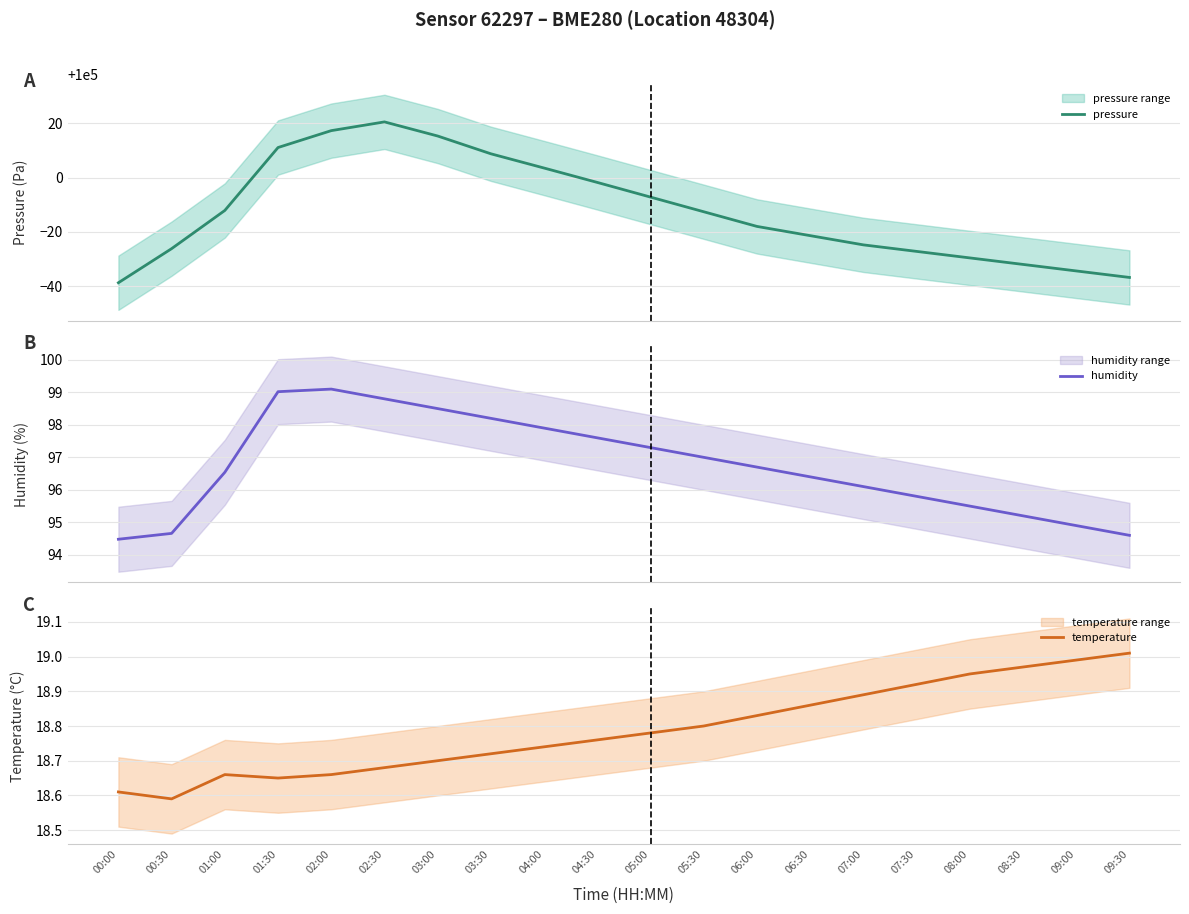

What is the spread (max minus min) of values at 06:00?

99963.2